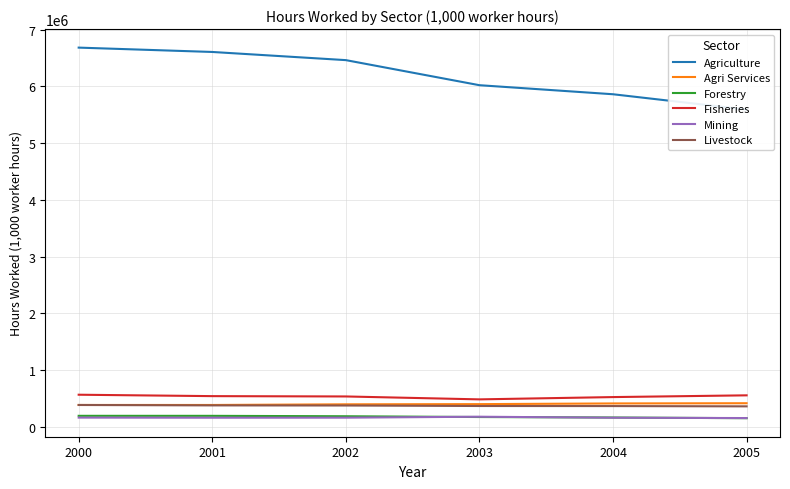

True or false: Fisheries and Livestock intersect in this chart.

False